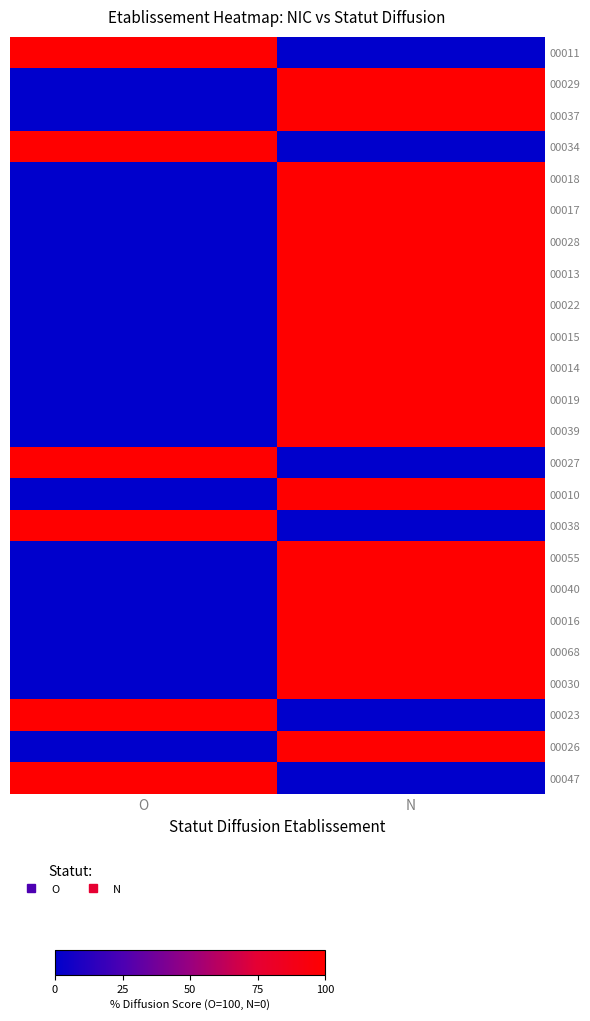

What is the spread (max minus min) of values at O?

100